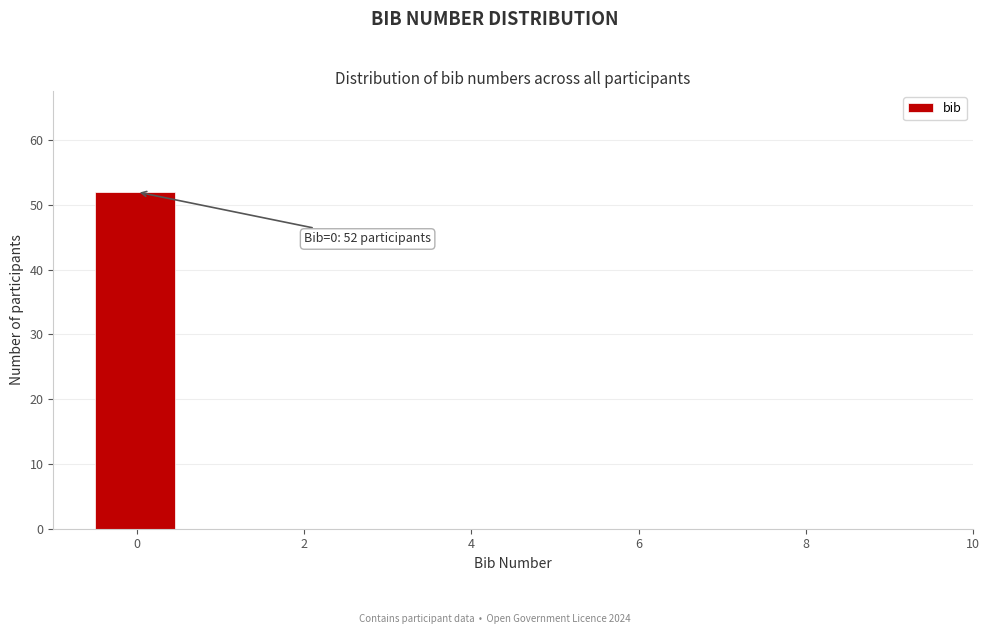

Over which range of the x-axis is the bar tallest?

-0.5 to 0.5